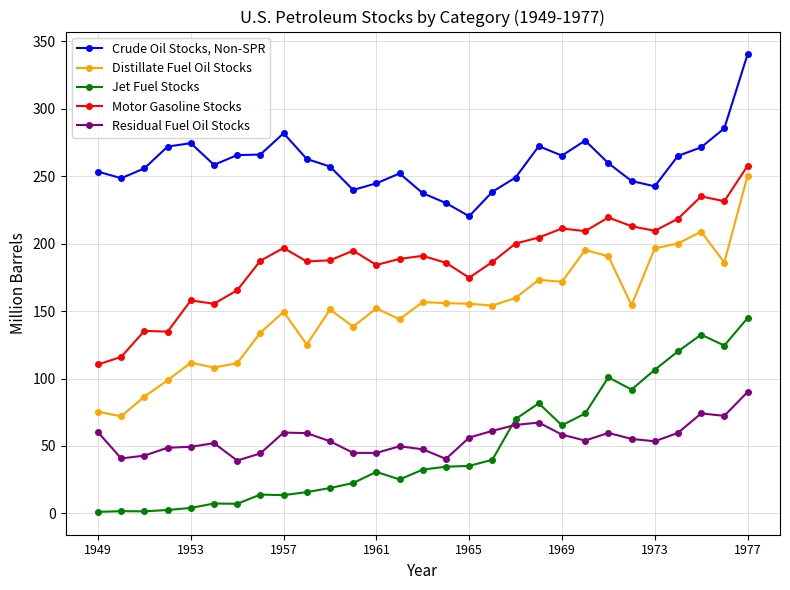

Which series has the largest total across all categories?

Crude Oil Stocks, Non-SPR